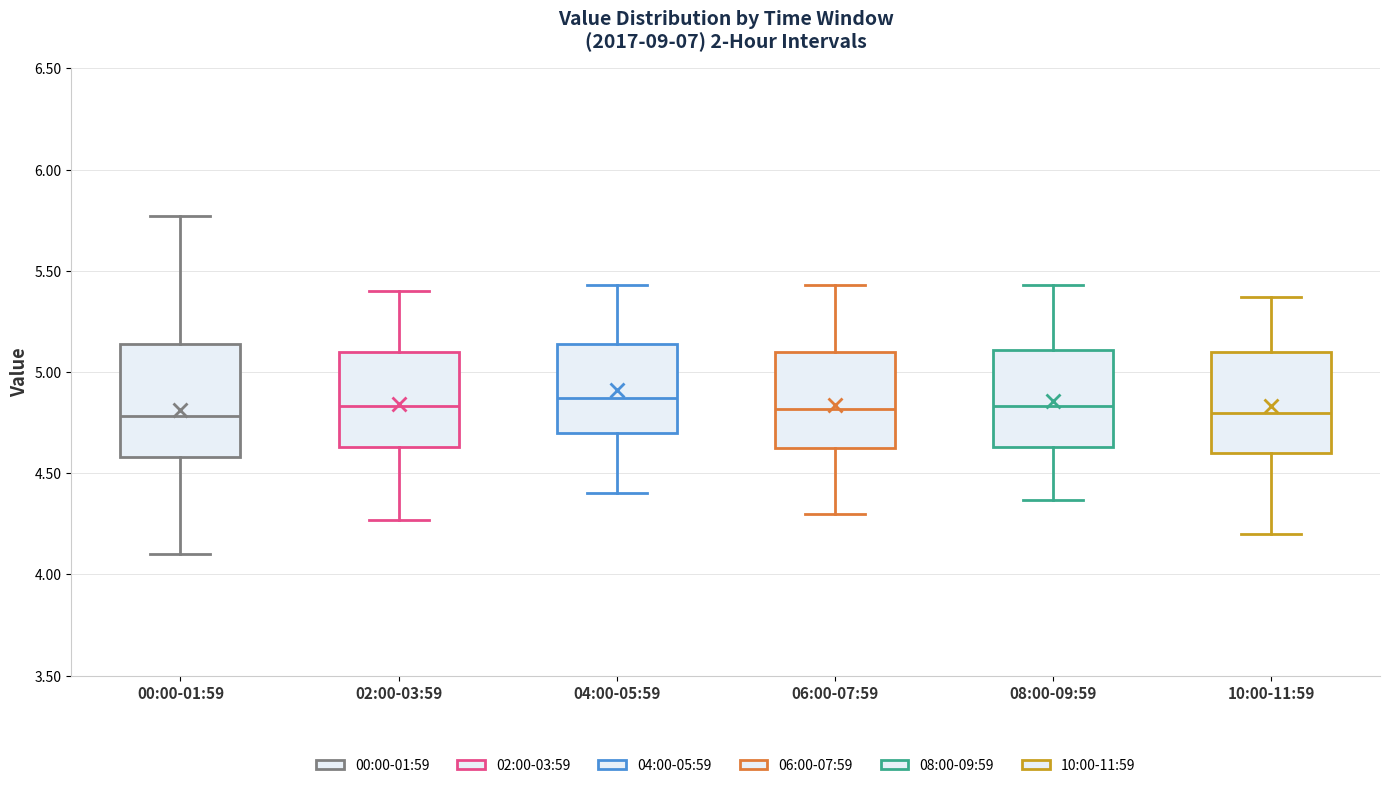

Which box is the tallest, from its lower edge to its upper edge?

00:00-01:59